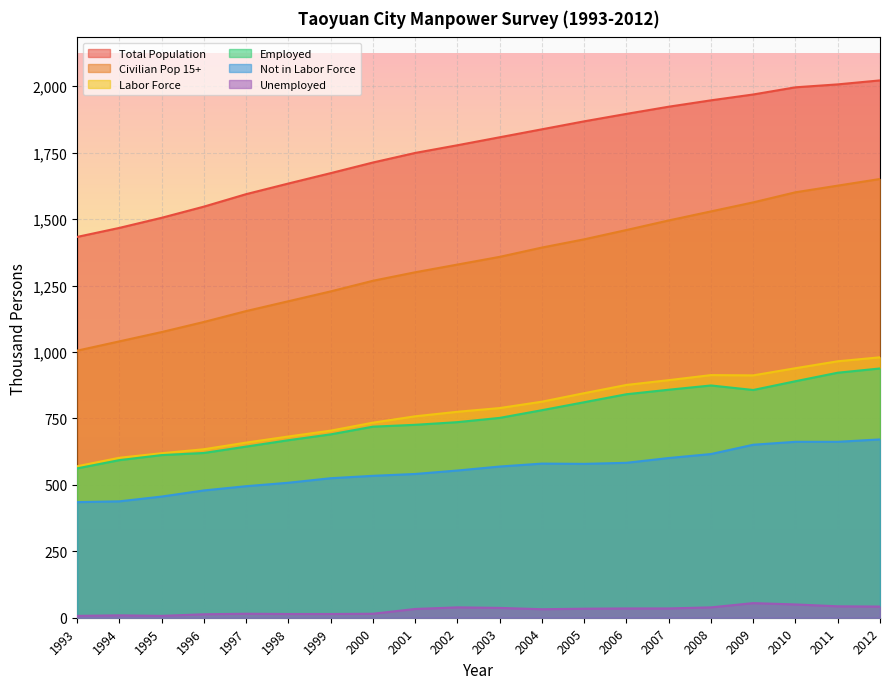

What is the value of the Labor Force point at the 18th from the left?

939